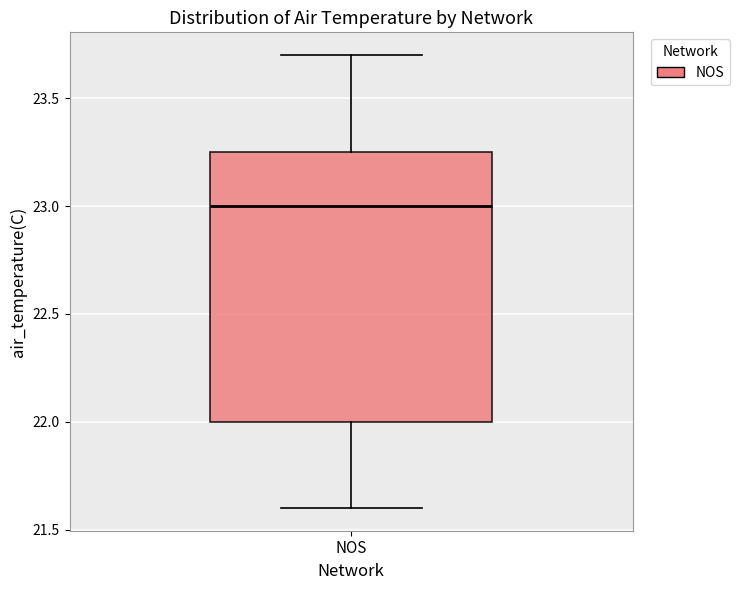

Read this box plot against the y-axis: the position of the median line, the range covered by the box, and the ends of both whiskers. The values are not printed on the chart, so give them approximately, as read against the axis.

median 23.00, box 22.00 to 23.25, whiskers 21.60 to 23.70